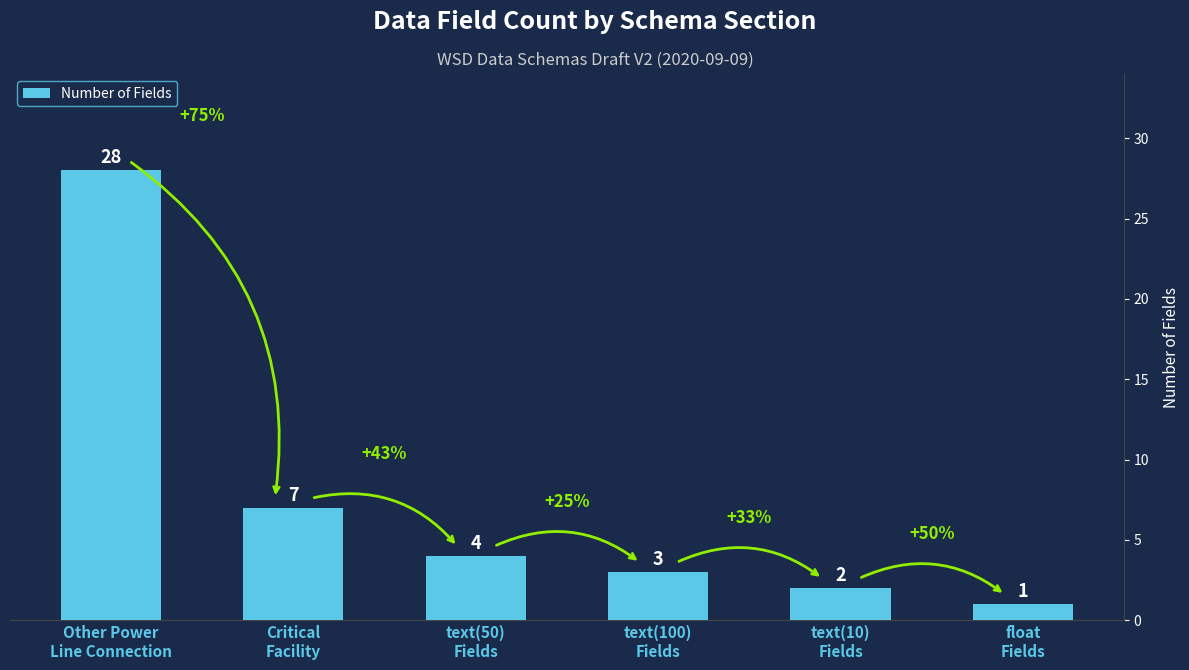

What is the difference between the values at Other Power
Line Connection and float
Fields?

27